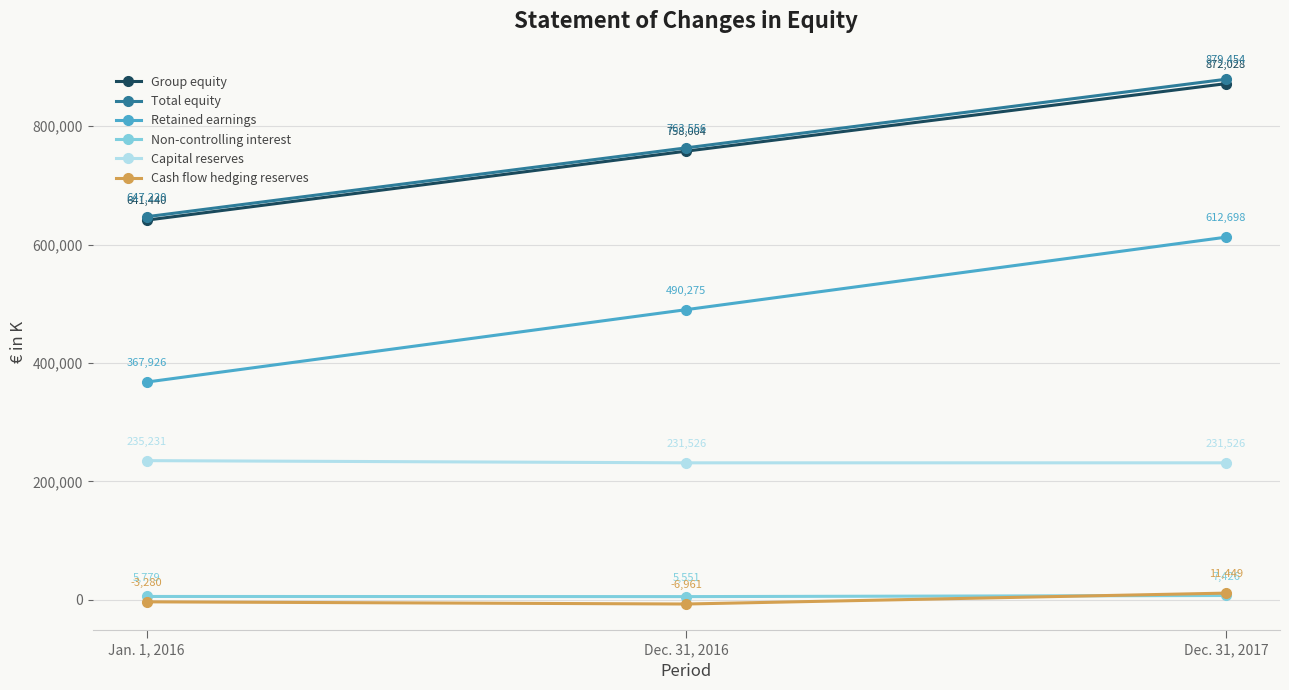

Does the chart have visible grid lines?

Yes